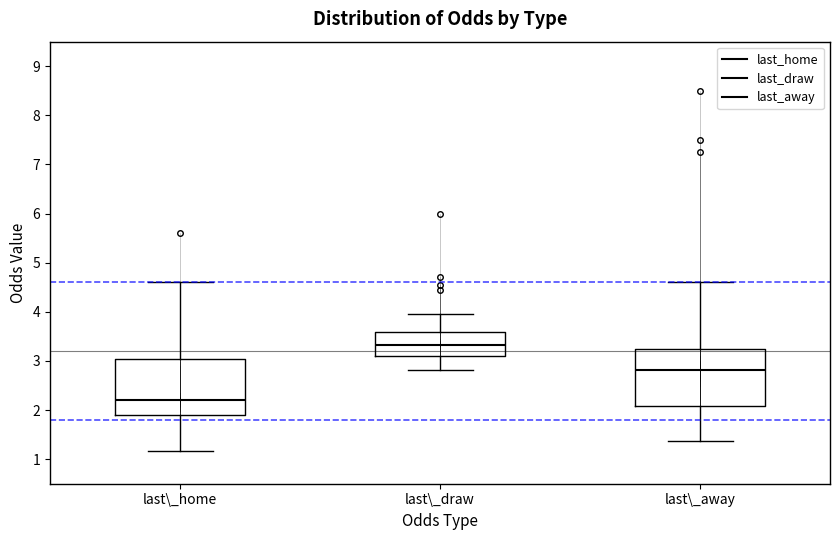

Which box's median line is the highest?

last\_draw